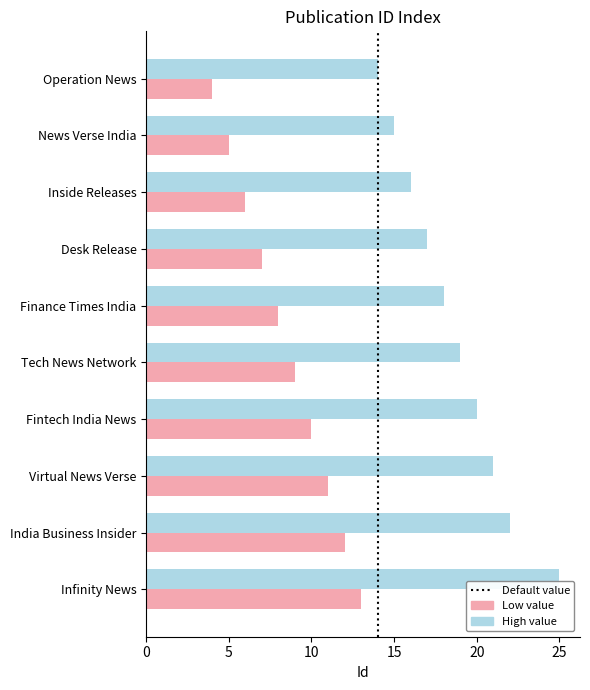

Read the High value value at Fintech India News.

20